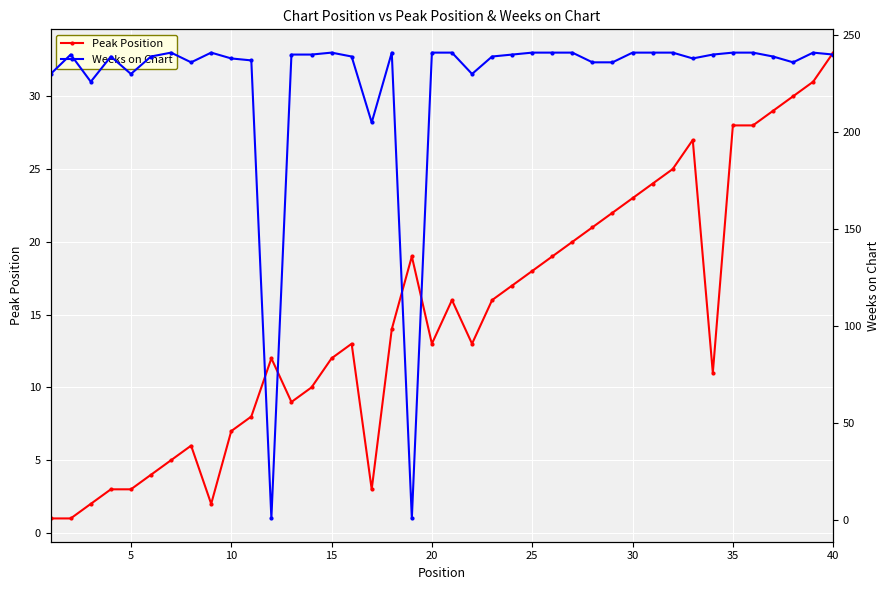

True or false: Peak Position has more than 1 points higher than both neighbors.

True